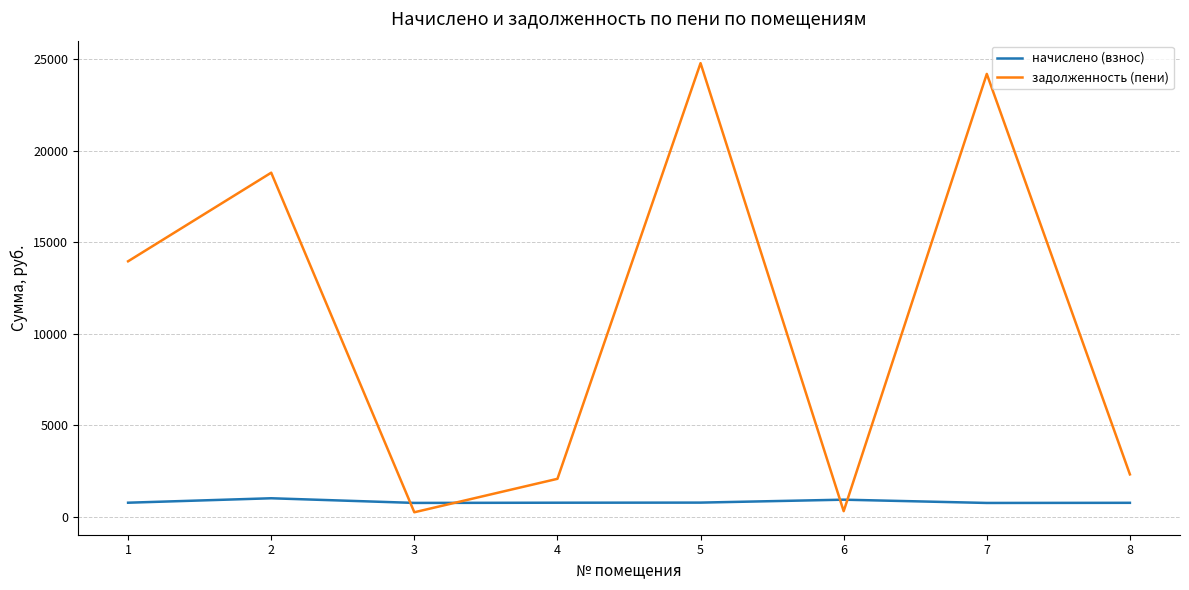

What is the difference between the second highest and second lowest values in the задолженность (пени) series?

23891.9